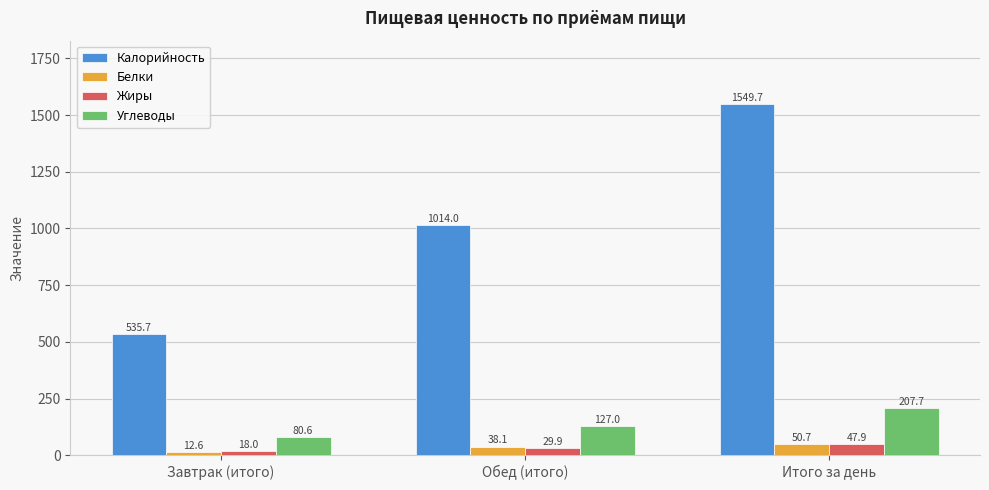

The value of Жиры at Завтрак (итого) is 18.0. True or false?

True